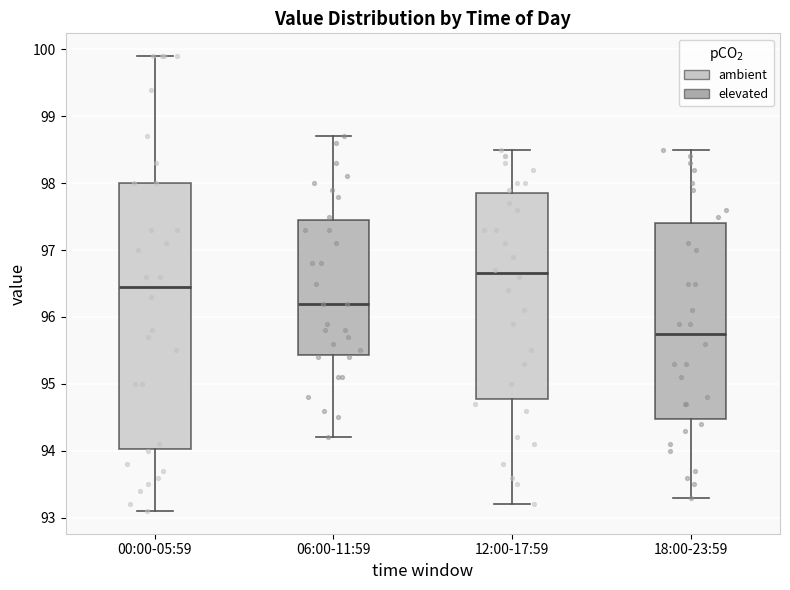

Comparing the boxes themselves (not the whiskers), which one is the tallest?

00:00-05:59